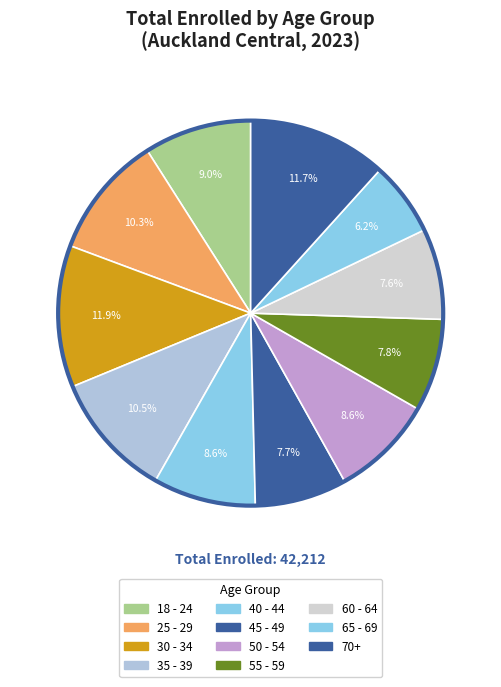

Which category has the biggest portion of the pie?

30 - 34